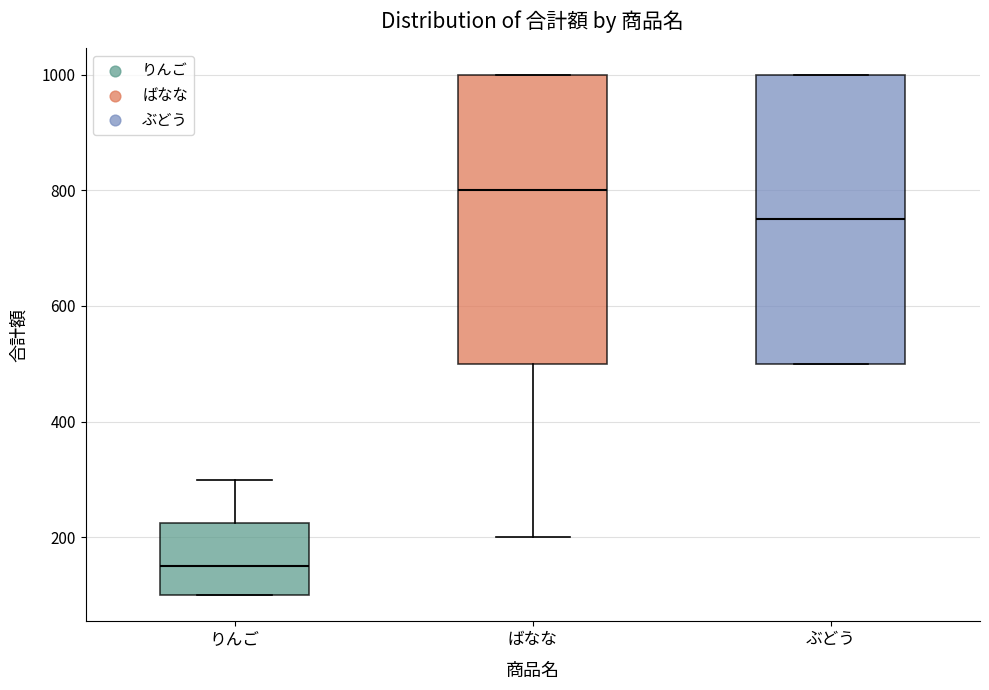

Reading left to right, read every box against the y-axis: the position of its median line, the range the box covers, and the ends of its whiskers. The values are not printed on the chart, so give them approximately, as read against the axis.

りんご: median 160, box 100 to 220, whiskers 100 to 300
ばなな: median 800, box 500 to 1000, whiskers 200 to 1000
ぶどう: median 760, box 500 to 1000, whiskers 500 to 1000